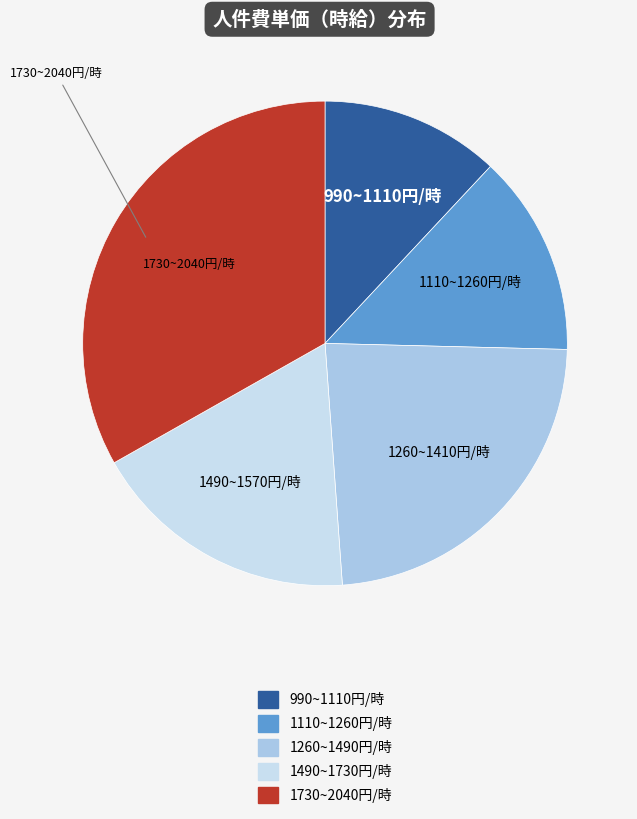

Is there any slice that represents more than half of the pie?

No